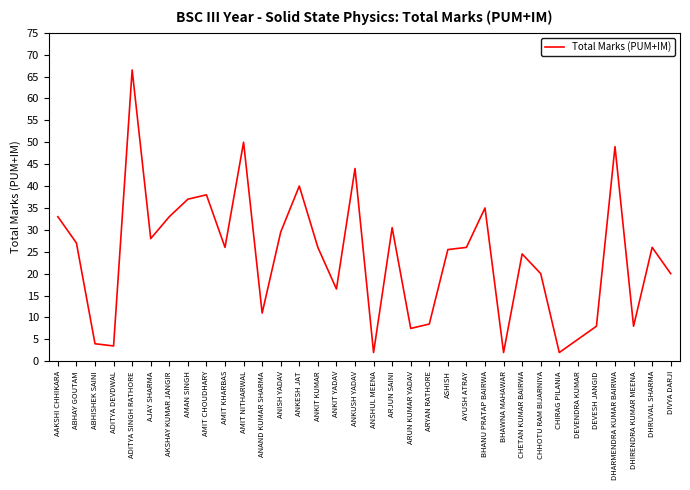

Read the value at BHAWNA MAHAWAR.

2.0